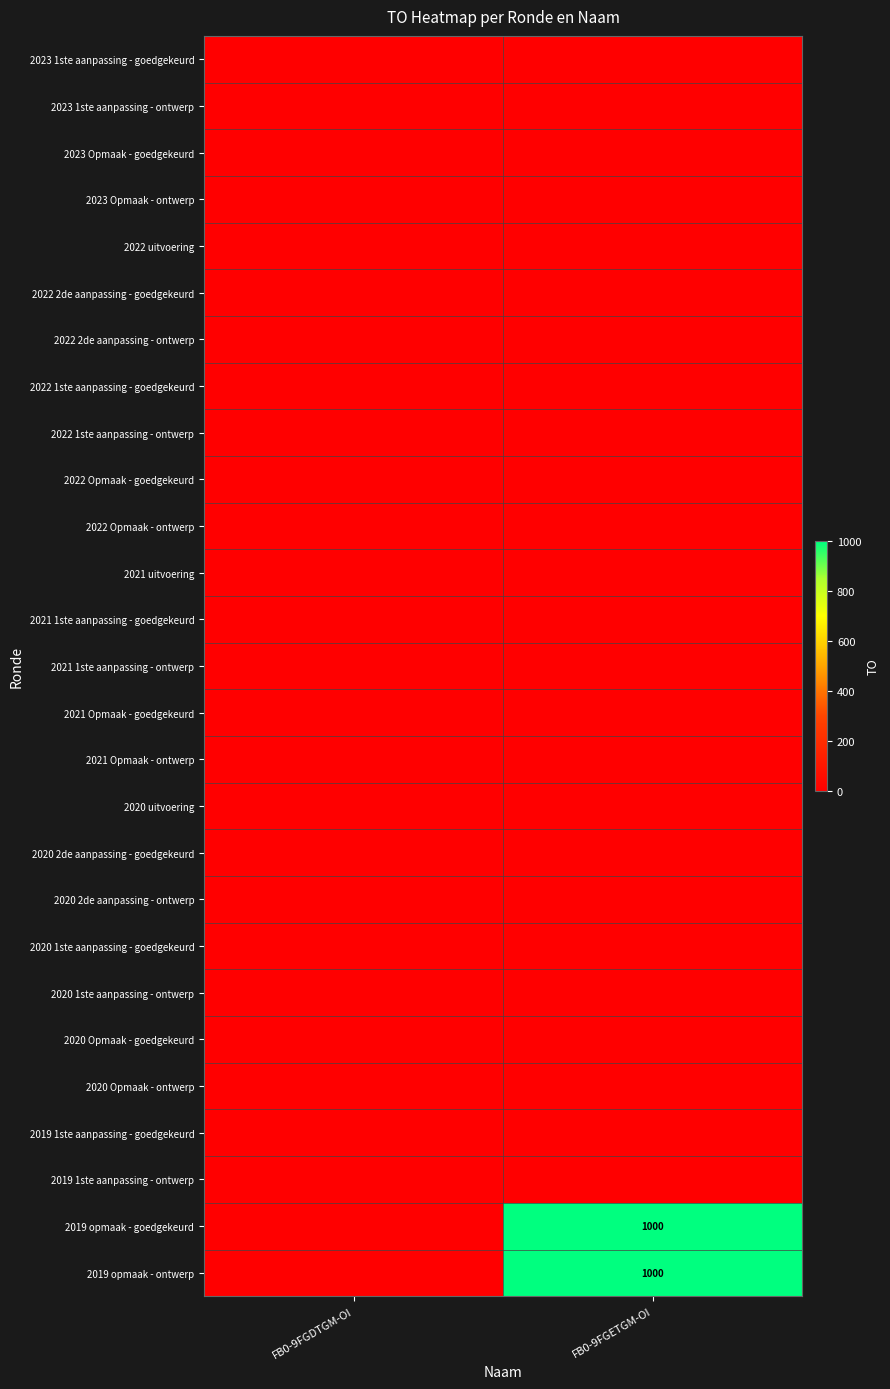

At FB0-9FGETGM-OI, list the series in order from largest to smallest.

2019 opmaak - goedgekeurd, 2019 opmaak - ontwerp, 2023 1ste aanpassing - goedgekeurd, 2023 1ste aanpassing - ontwerp, 2023 Opmaak - goedgekeurd, 2023 Opmaak - ontwerp, 2022 uitvoering, 2022 2de aanpassing - goedgekeurd, 2022 2de aanpassing - ontwerp, 2022 1ste aanpassing - goedgekeurd, 2022 1ste aanpassing - ontwerp, 2022 Opmaak - goedgekeurd, 2022 Opmaak - ontwerp, 2021 uitvoering, 2021 1ste aanpassing - goedgekeurd, 2021 1ste aanpassing - ontwerp, 2021 Opmaak - goedgekeurd, 2021 Opmaak - ontwerp, 2020 uitvoering, 2020 2de aanpassing - goedgekeurd, 2020 2de aanpassing - ontwerp, 2020 1ste aanpassing - goedgekeurd, 2020 1ste aanpassing - ontwerp, 2020 Opmaak - goedgekeurd, 2020 Opmaak - ontwerp, 2019 1ste aanpassing - goedgekeurd, 2019 1ste aanpassing - ontwerp